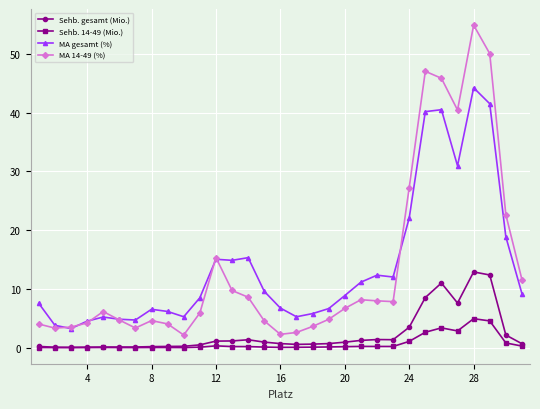

At how many categories does at least one series exceed 16?

7